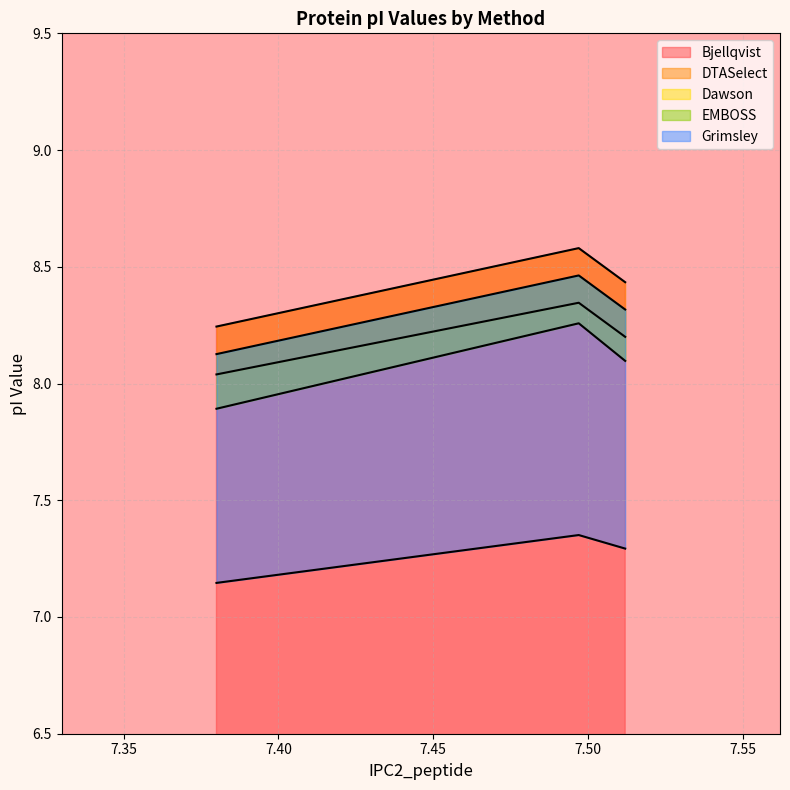

Which series has the largest range (max minus min)?

Dawson